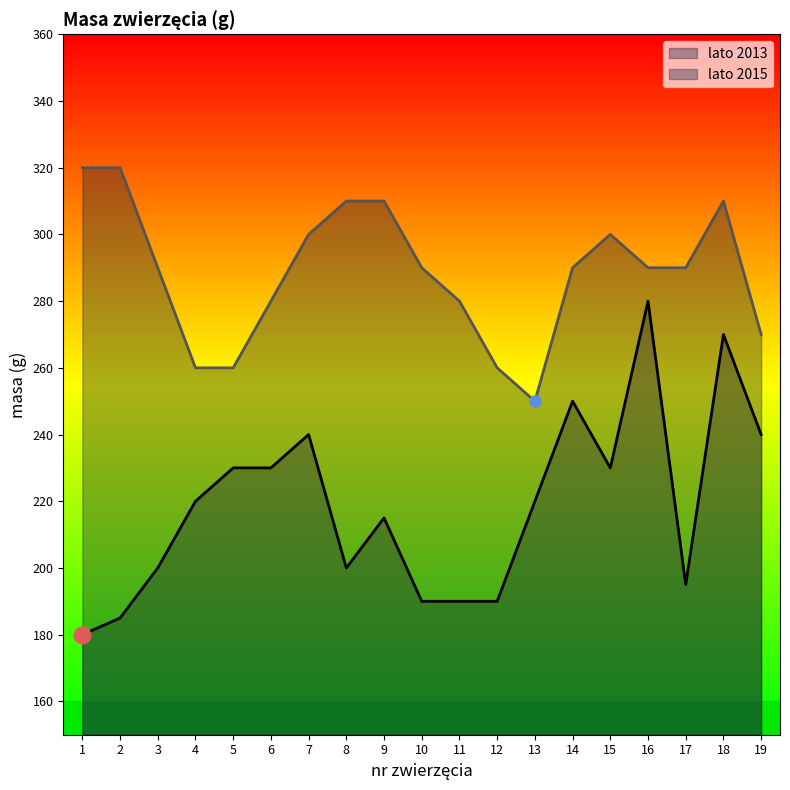

Between 2 and 6, which series saw the biggest shift?

lato 2013 line